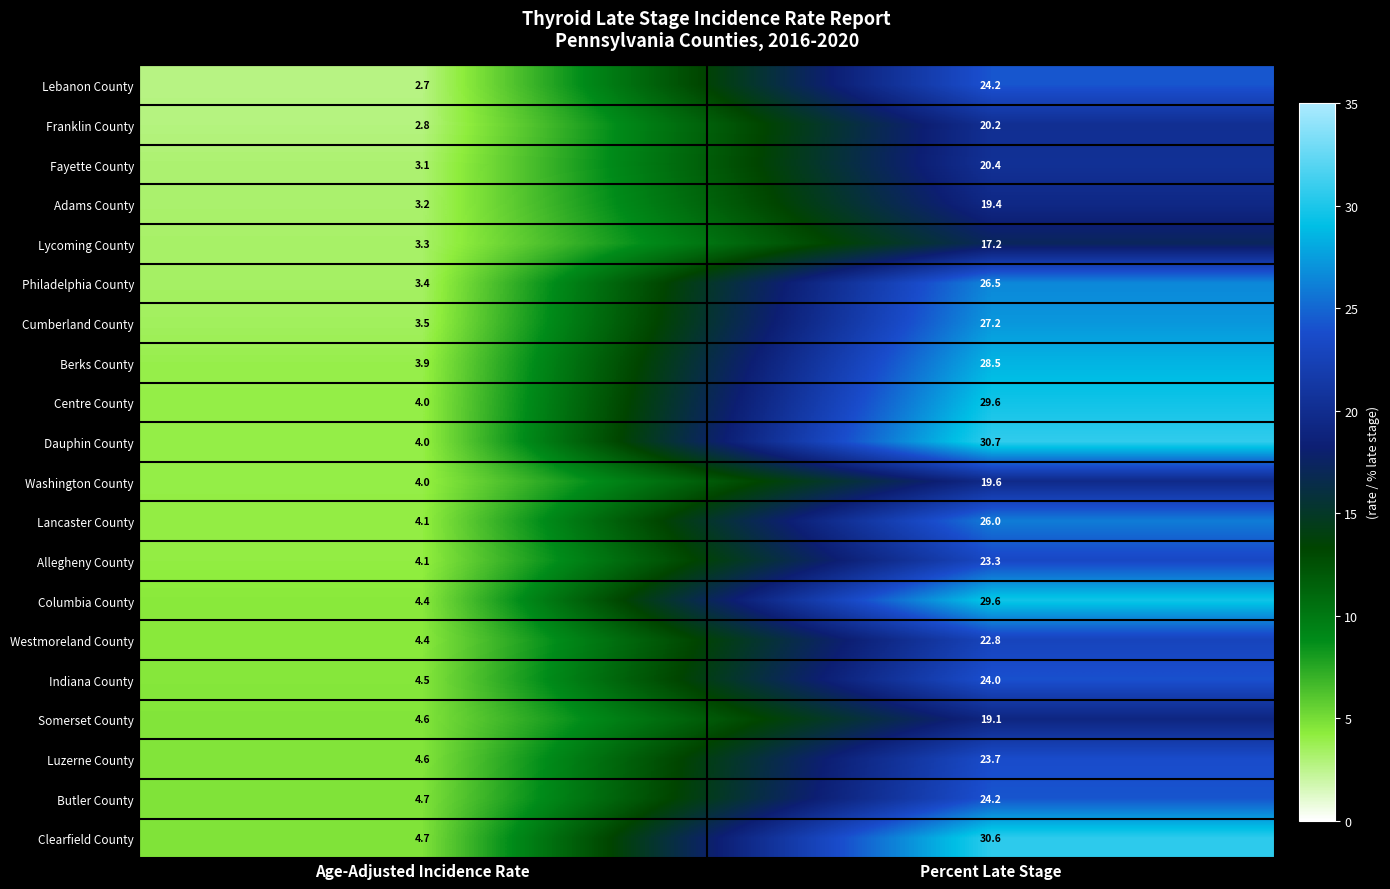

What is the difference between the Lancaster County values at Age-Adjusted Incidence Rate and Percent Late Stage?

21.9